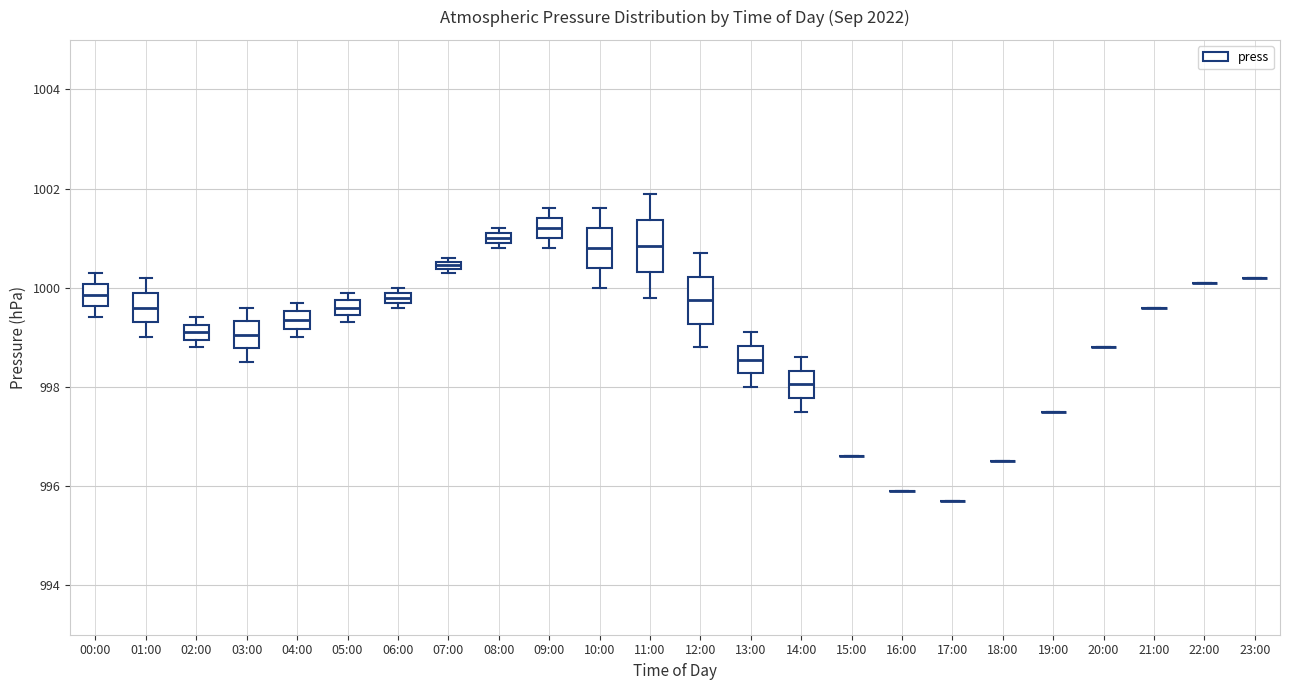

Where does the lower whisker of the box for 03:00 end on the y-axis? The values are not printed on the chart, so give them approximately, as read against the axis.

998.6